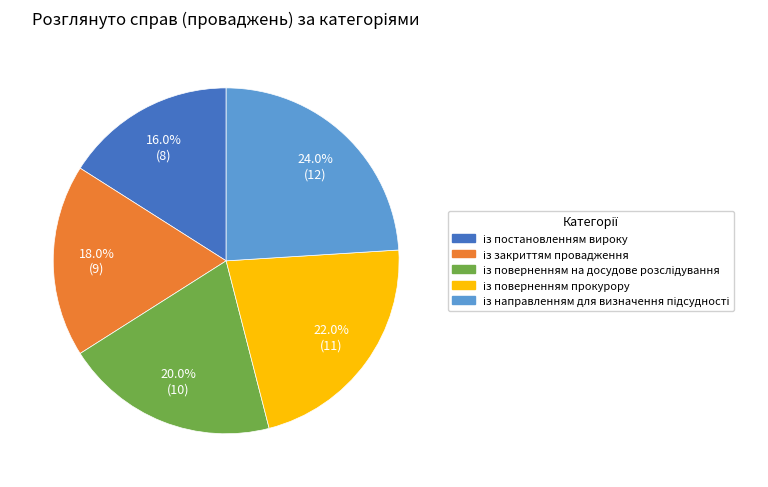

To the nearest percent, what is the average slice percentage?

20%